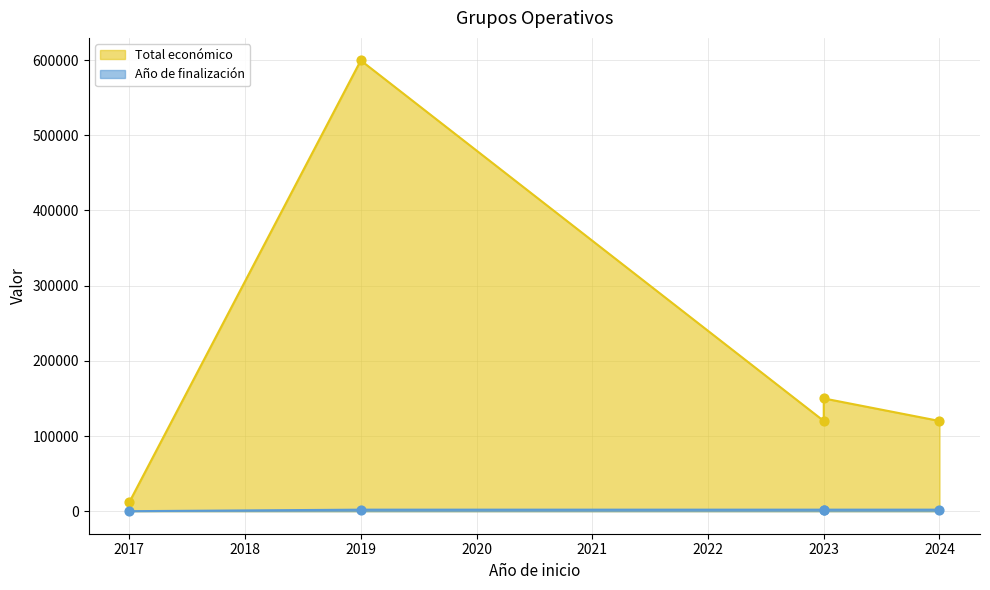

What is the total value across all series at 2023?

152026